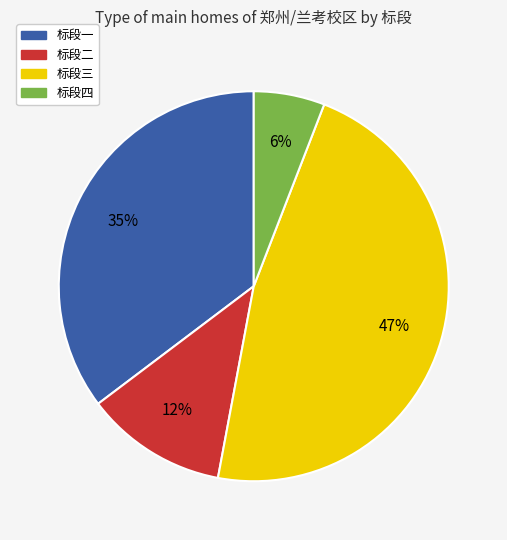

Rank the categories by value from highest to lowest.

标段三, 标段一, 标段二, 标段四